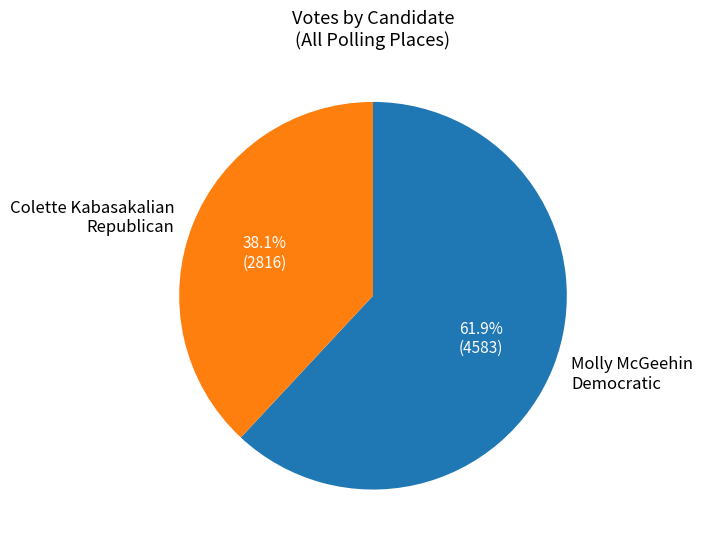

Which category has the smallest portion of the pie?

Colette Kabasakalian Republican